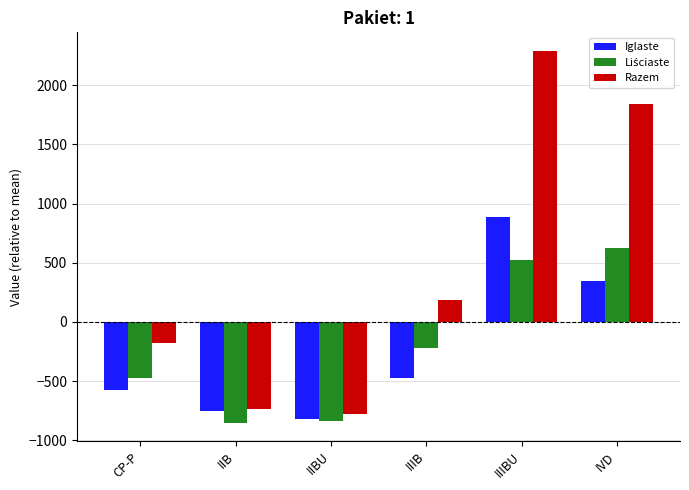

Does the chart contain any negative values?

Yes